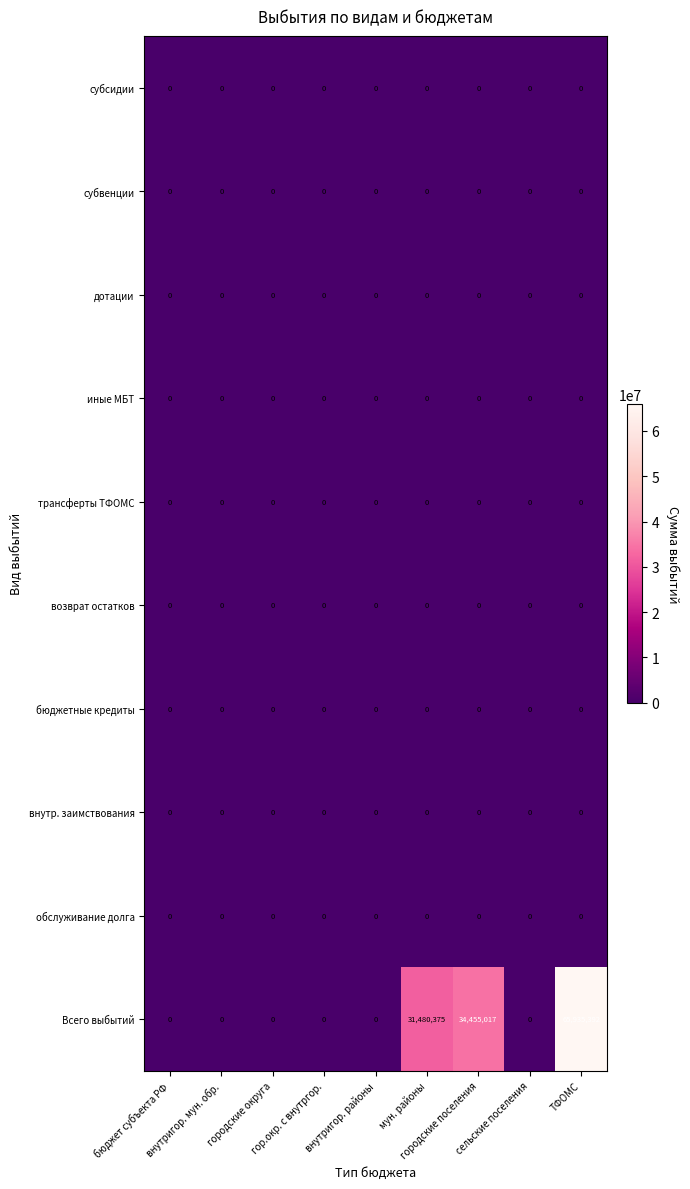

What is the greatest value displayed?

65935392